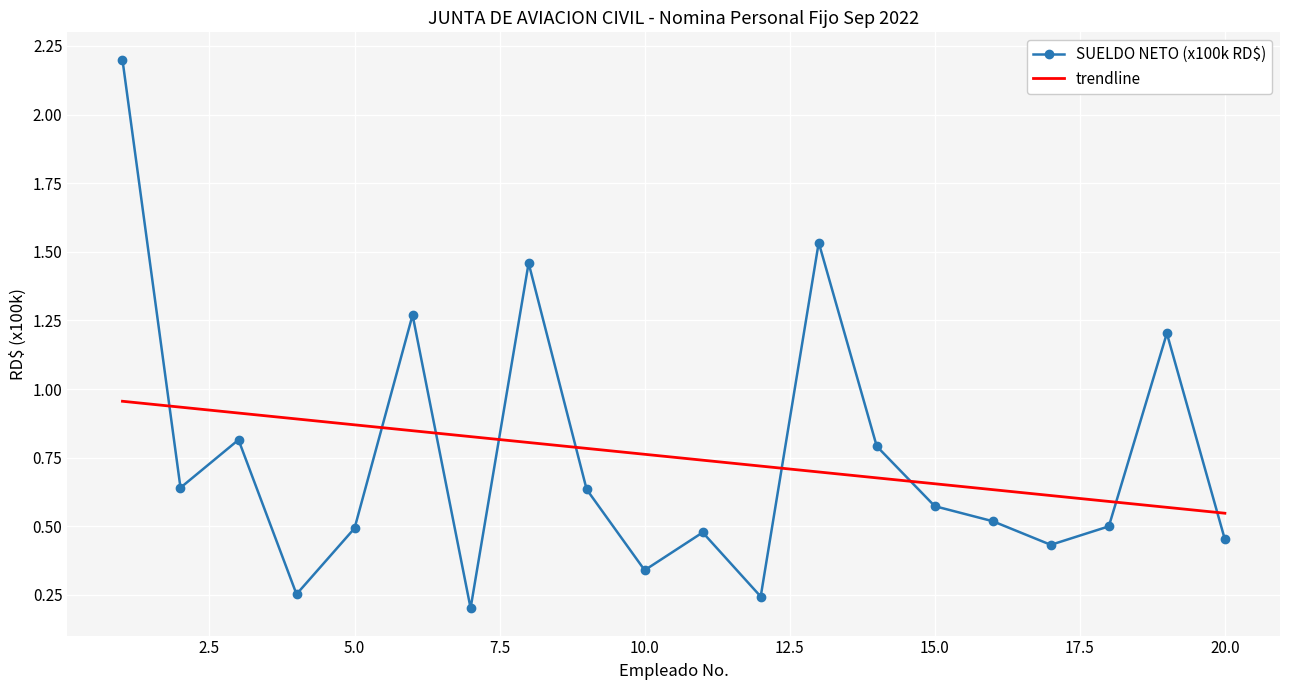

Rank the series by their maximum value, from highest to lowest.

SUELDO NETO (x100k RD$), trendline